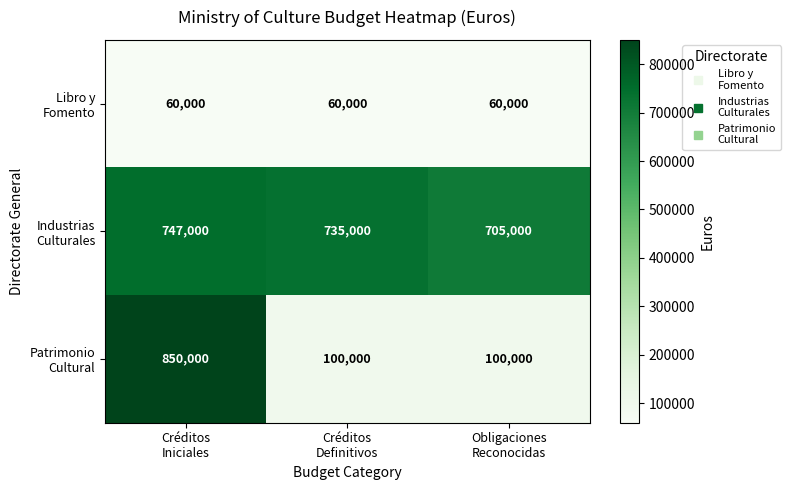

What is the smallest value displayed?

60000